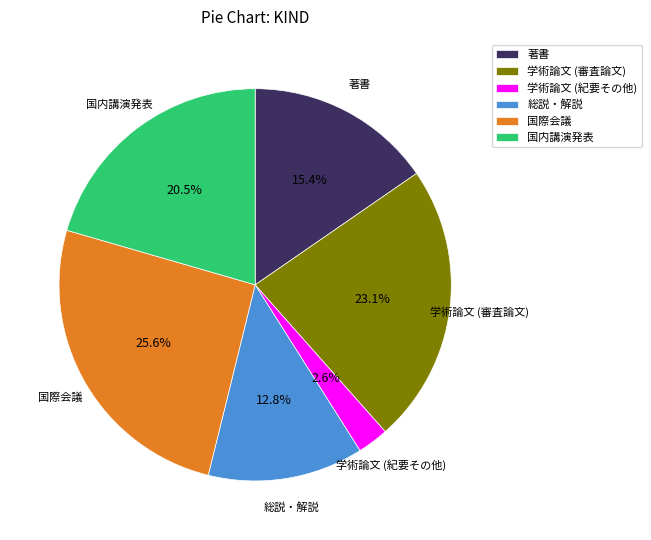

To the nearest percent, what is the difference between the 学術論文 (紀要その他) and 国内講演発表 slice percentages?

18%